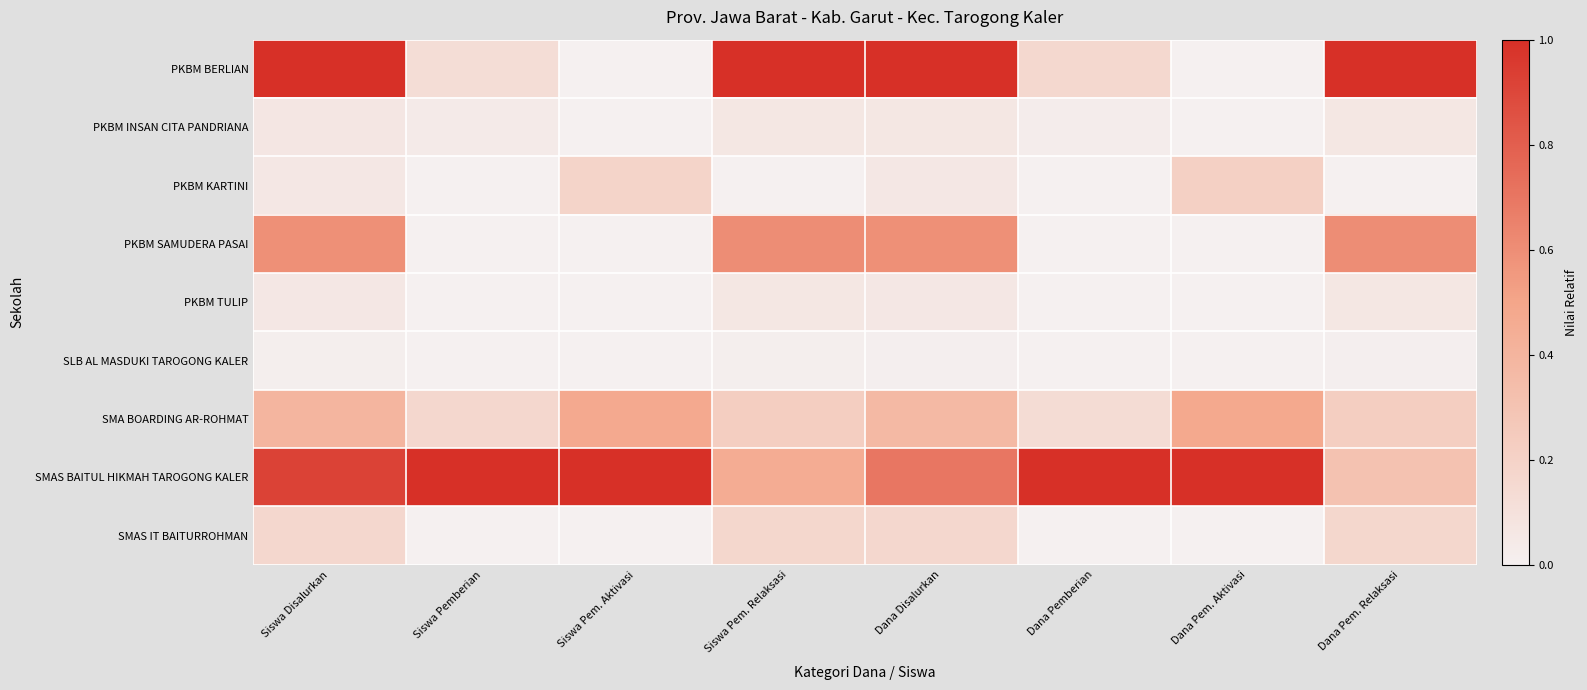

At which category does the chart reach its minimum across all series?

Siswa Pem. Aktivasi